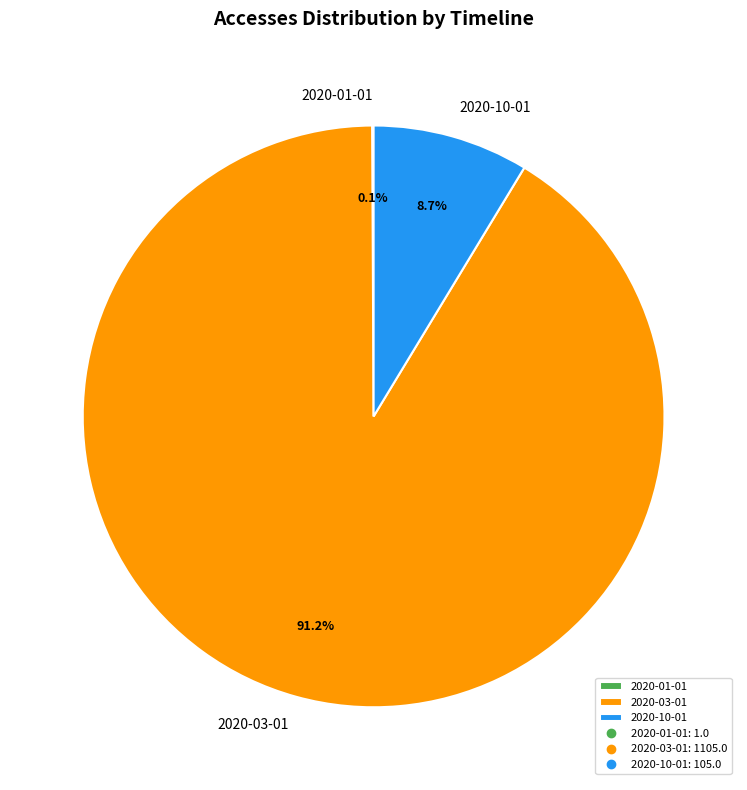

To the nearest percent, what portion does 2020-10-01 represent?

9%